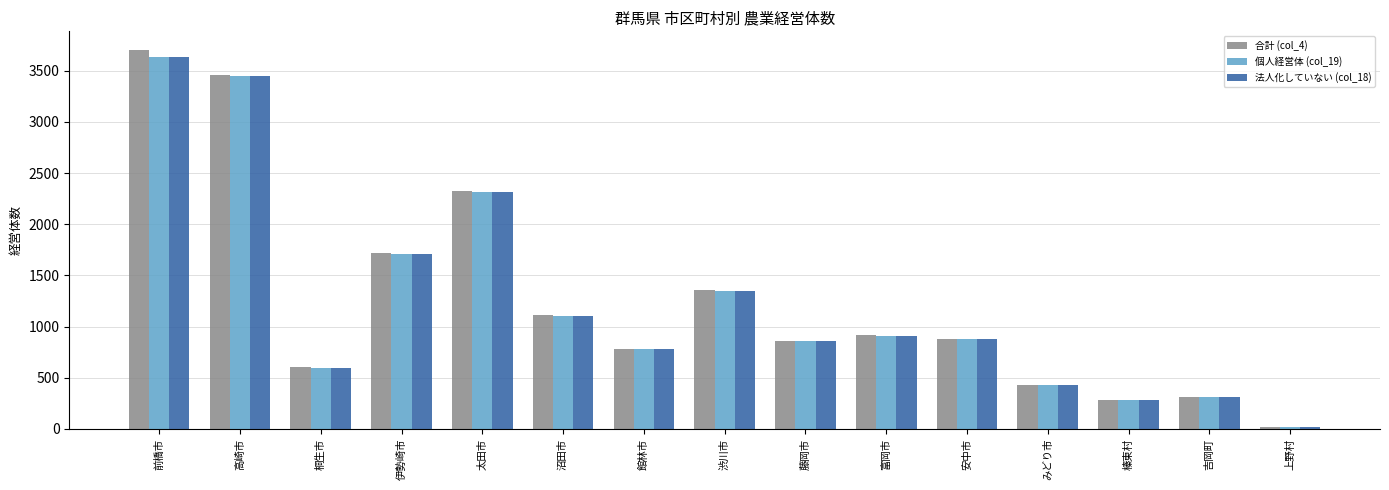

Count the number of categories in the chart.

15